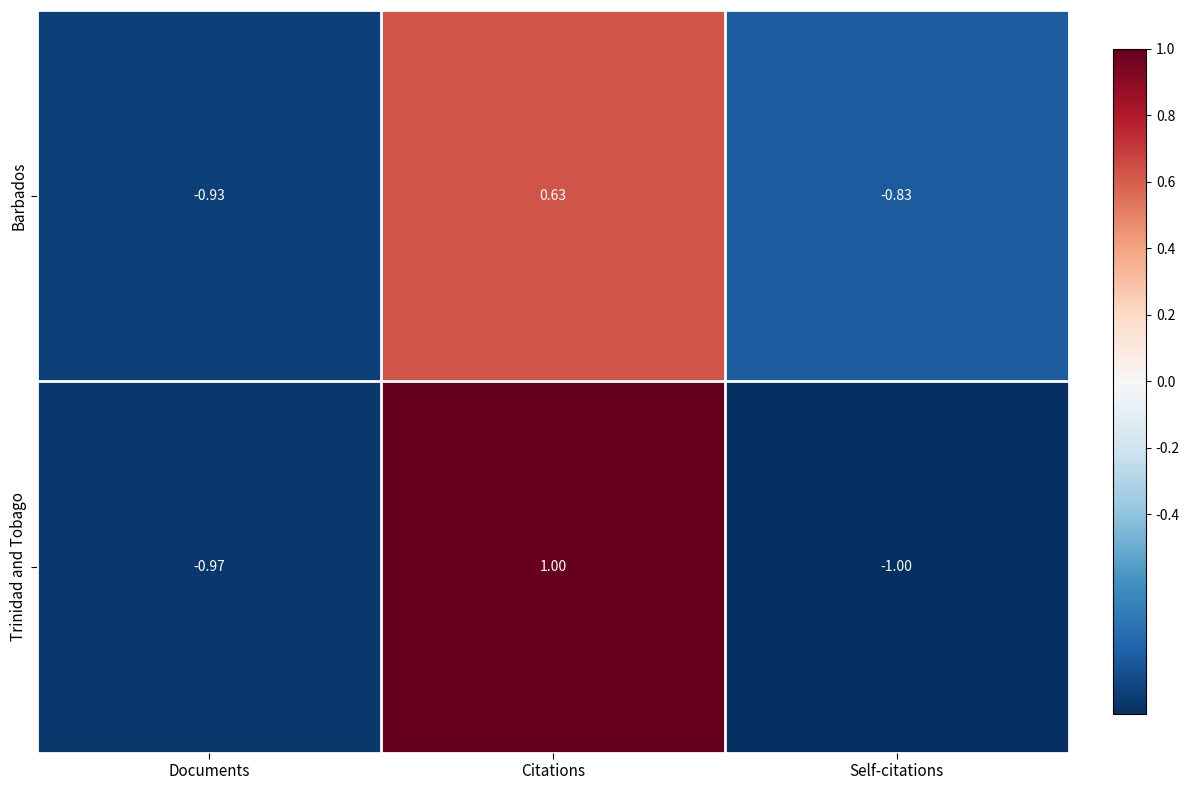

Where does the Trinidad and Tobago series first go above 0?

Citations